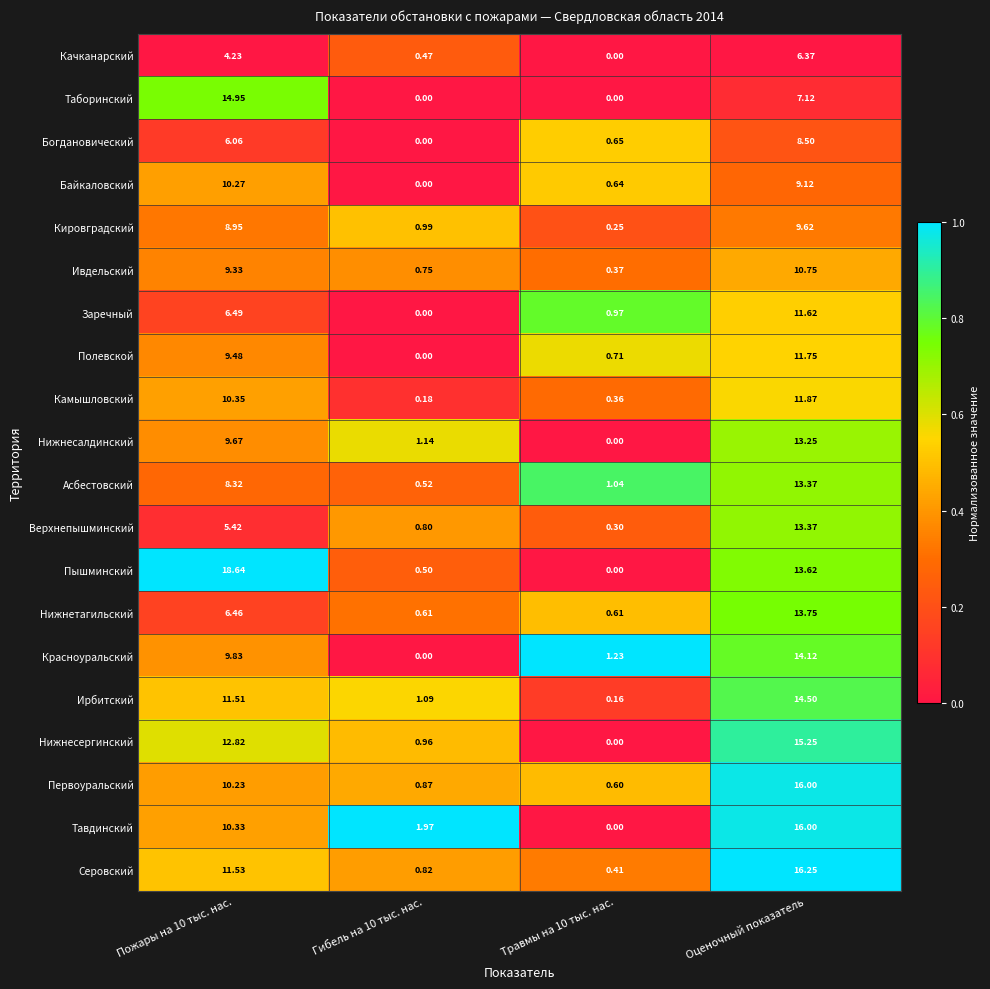

At Пожары на 10 тыс. нас., list the series in order from largest to smallest.

Пышминский, Таборинский, Нижнесергинский, Серовский, Ирбитский, Камышловский, Тавдинский, Байкаловский, Первоуральский, Красноуральский, Нижнесалдинский, Полевской, Ивдельский, Кировградский, Асбестовский, Заречный, Нижнетагильский, Богдановический, Верхнепышминский, Качканарский